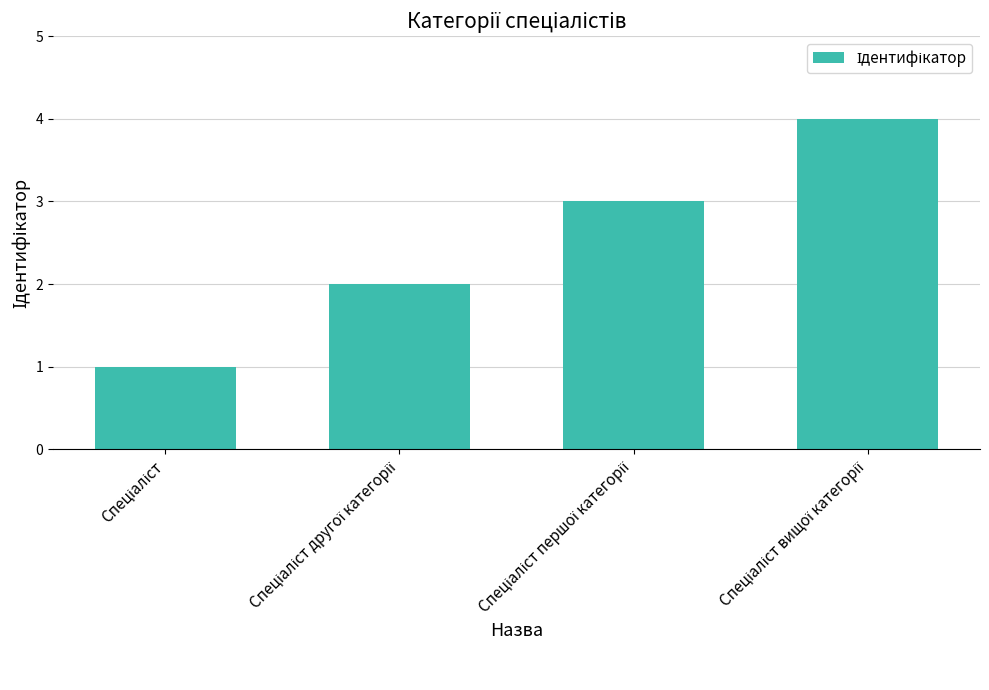

How many series are shown in this chart?

1